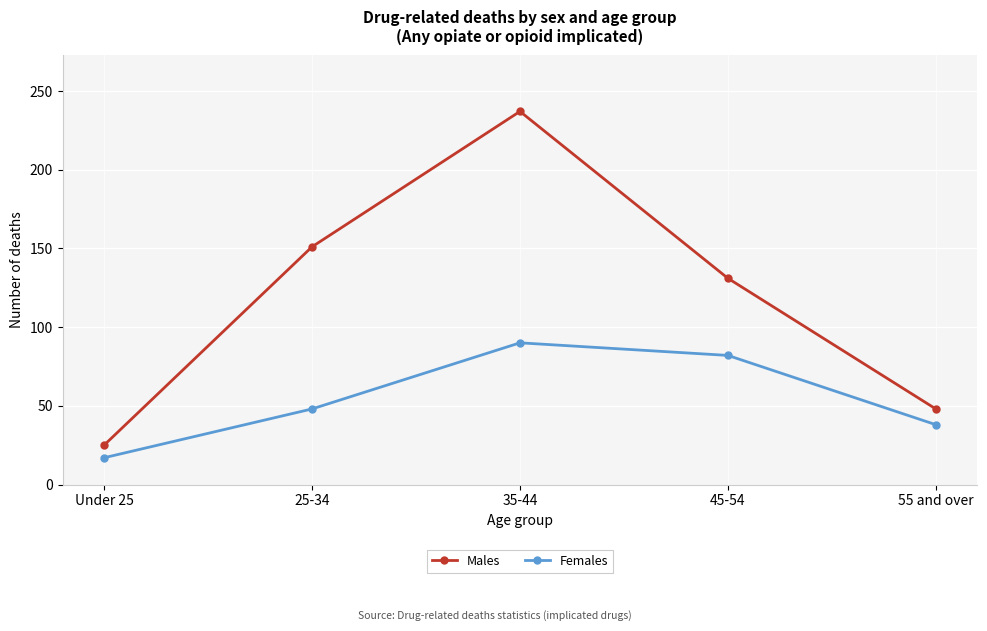

Where is Males nearest to the value 131?

45-54